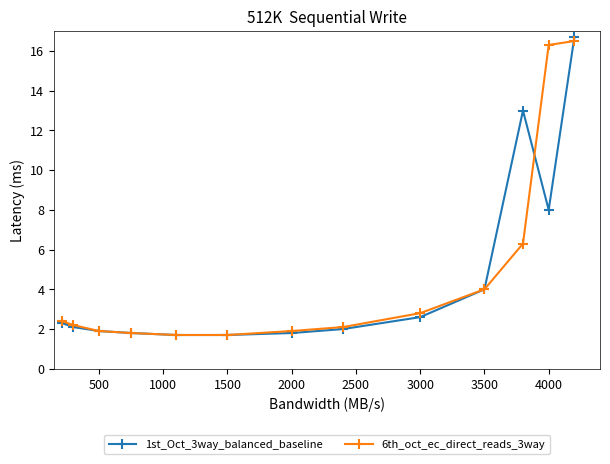

What is the smallest value displayed?

1.7